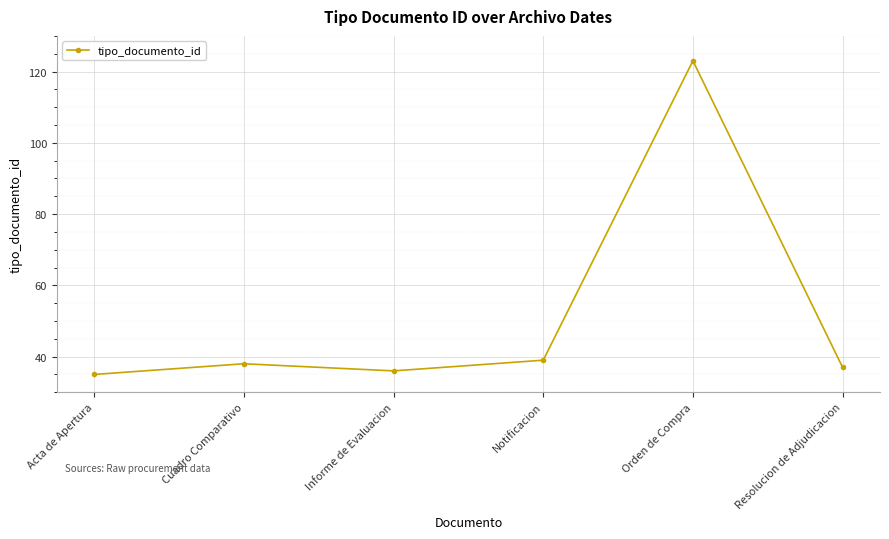

What is the minimum value shown in the chart?

35